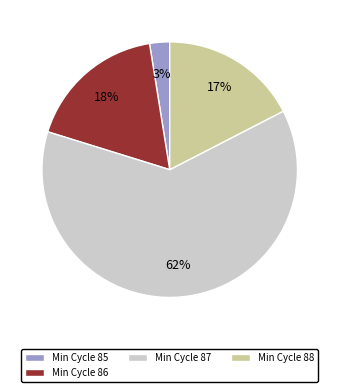

Between Min Cycle 88 and Min Cycle 85, which is larger?

Min Cycle 88